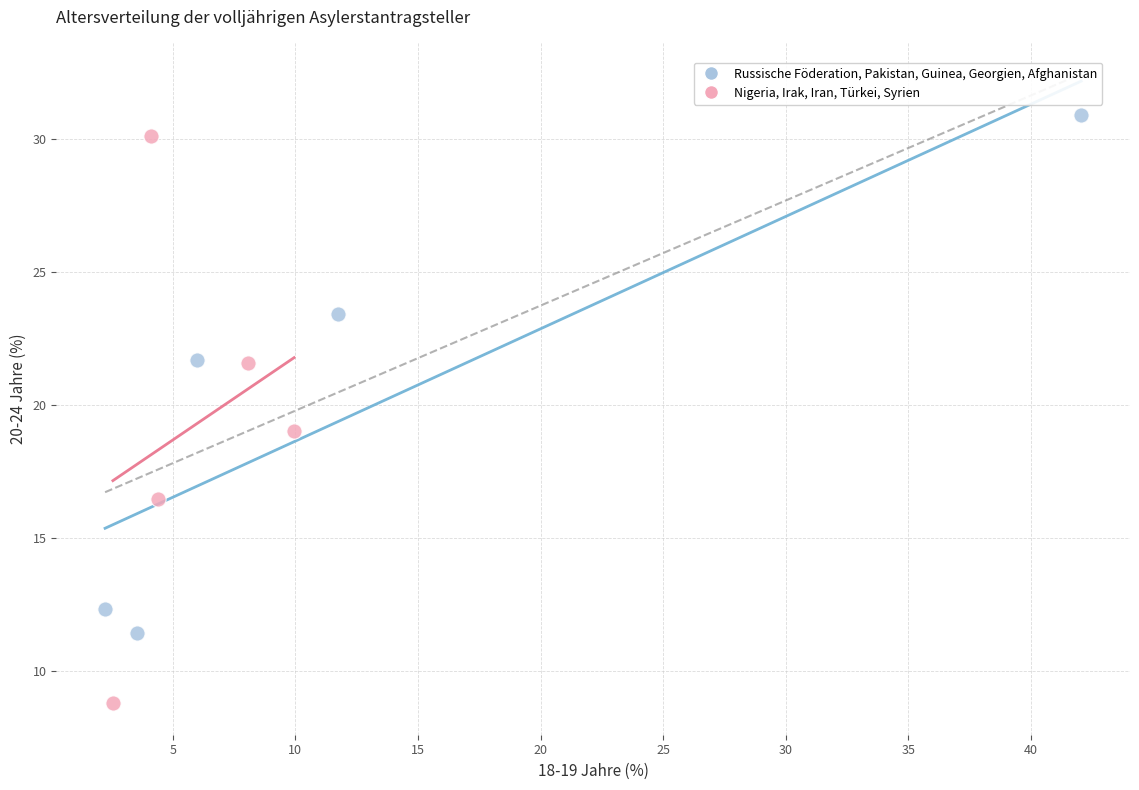

Which series reaches the maximum Y coordinate?

Russische Föderation, Pakistan, Guinea, Georgien, Afghanistan